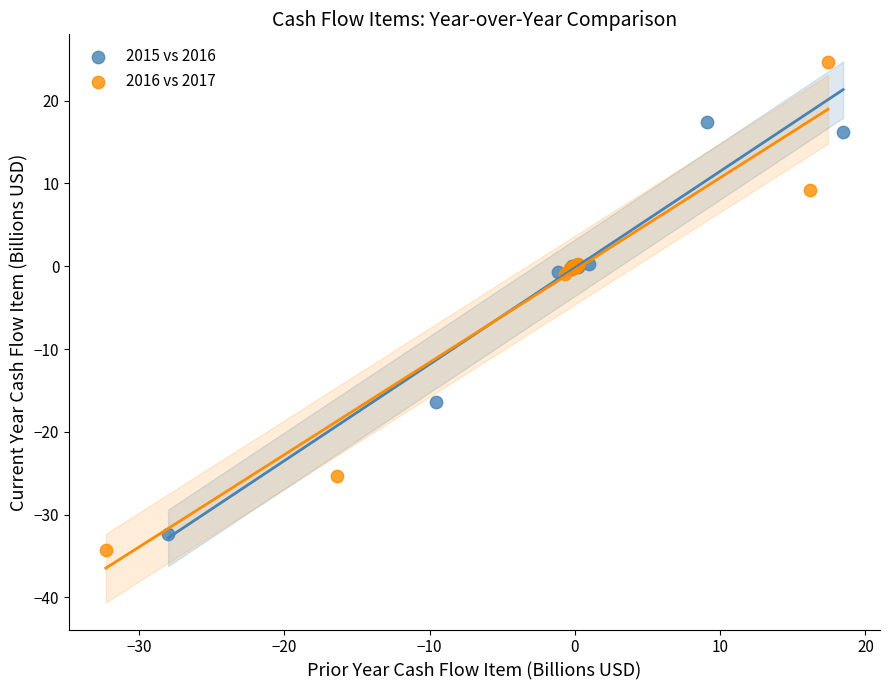

Which series has the widest spread of Y values?

2016 vs 2017